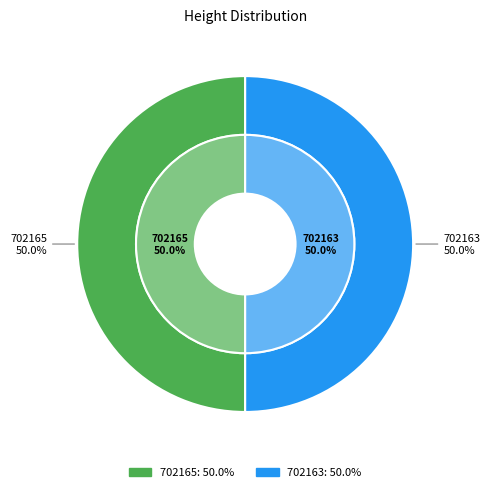

The 702165 slice represents 58% of the pie. True or false?

False